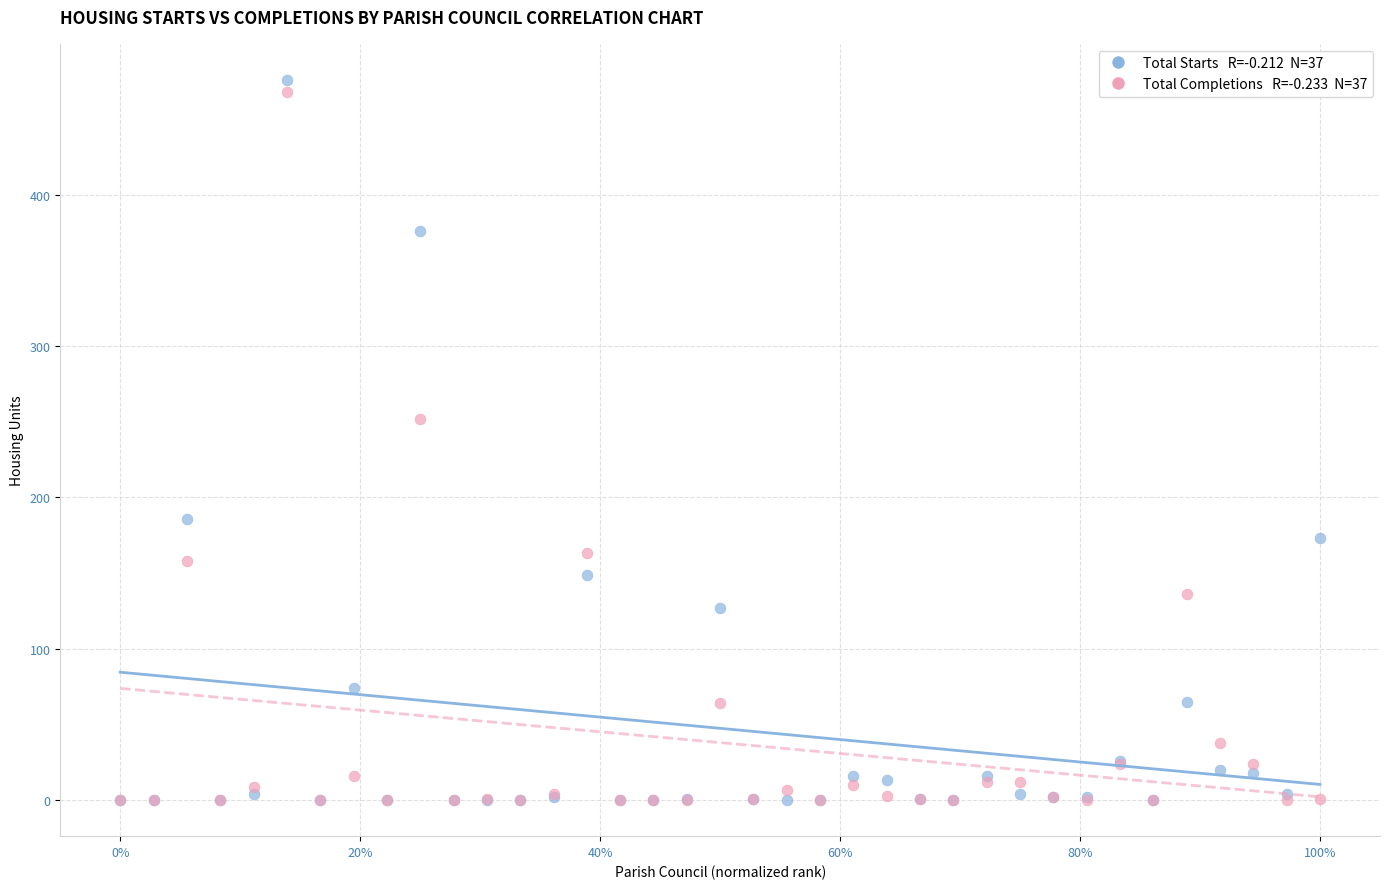

Across all series, what Y value is closest to 238?

252